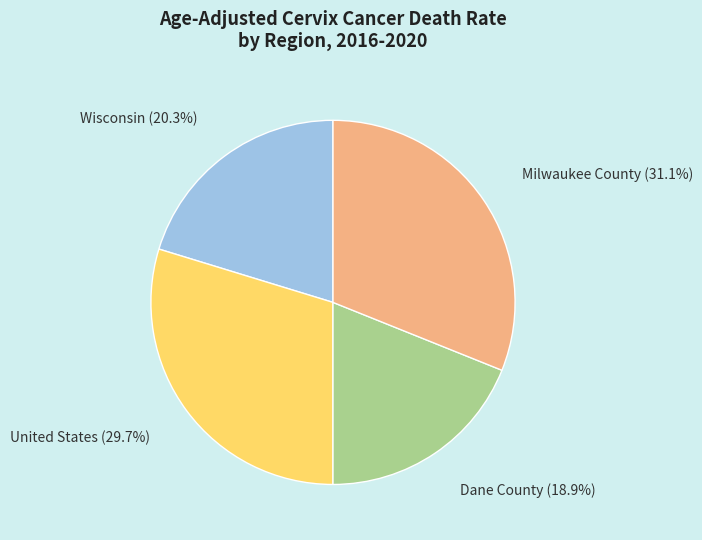

To the nearest percent, what is the difference between the United States and Wisconsin slice percentages?

9%